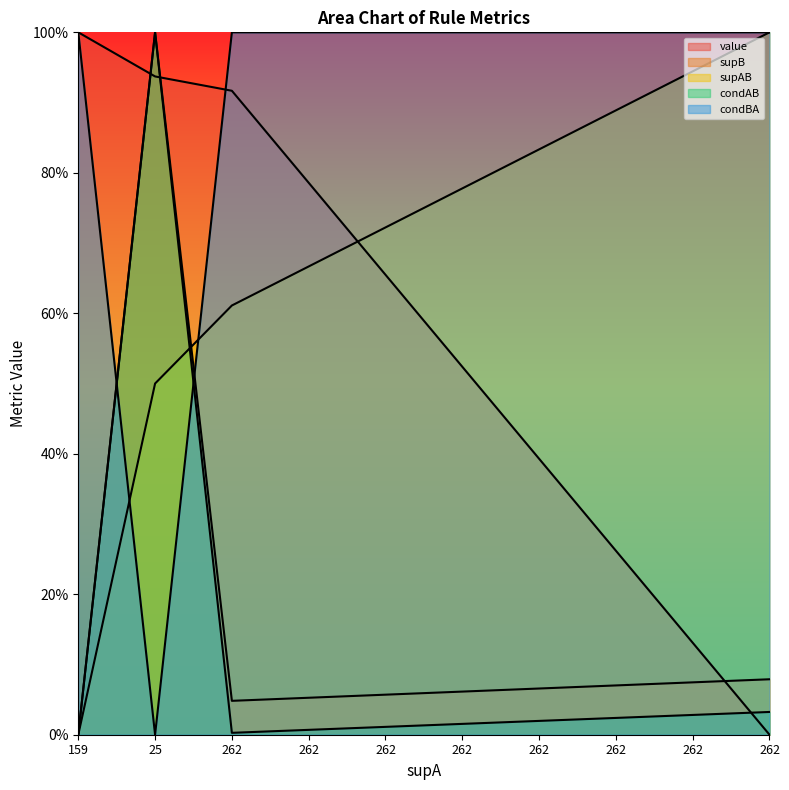

What is the label of the 8th point from the right?

262